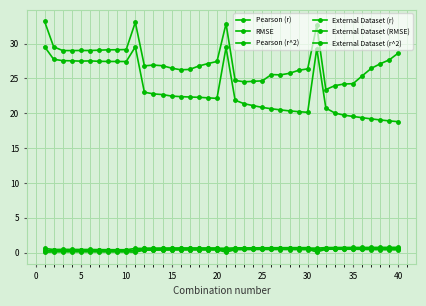

How many series are shown in this chart?

6